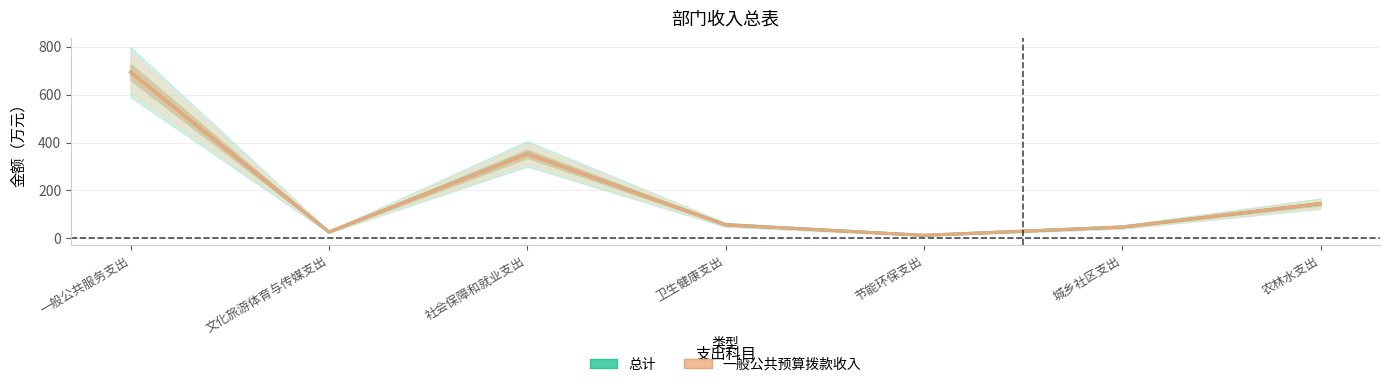

True or false: 总计 and 一般公共预算拨款收入 cross at least once.

False